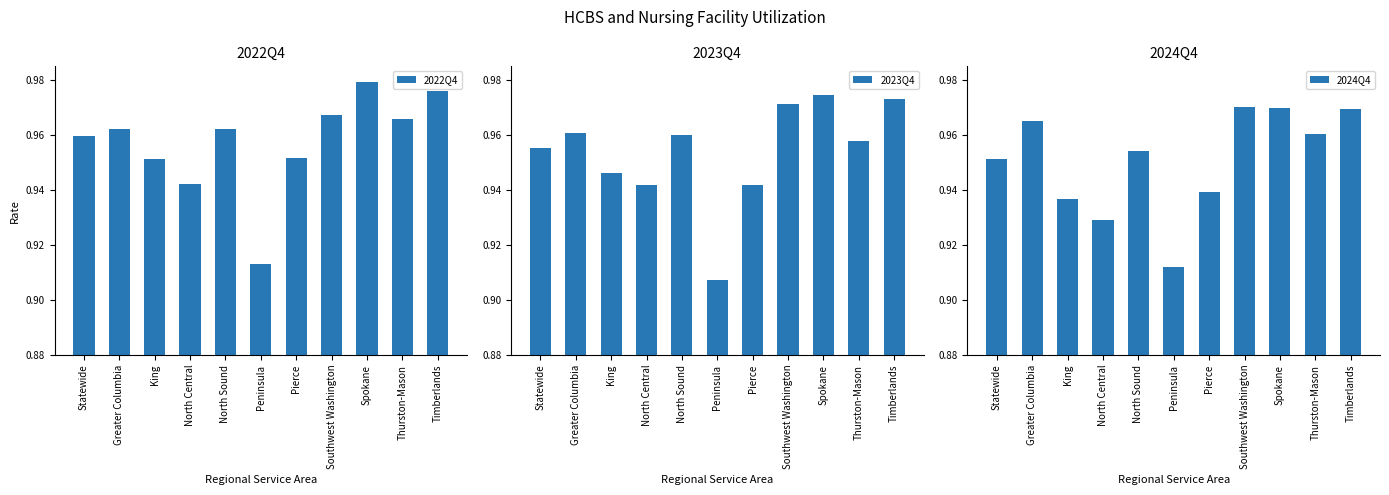

At how many categories does at least one series exceed 0?

11